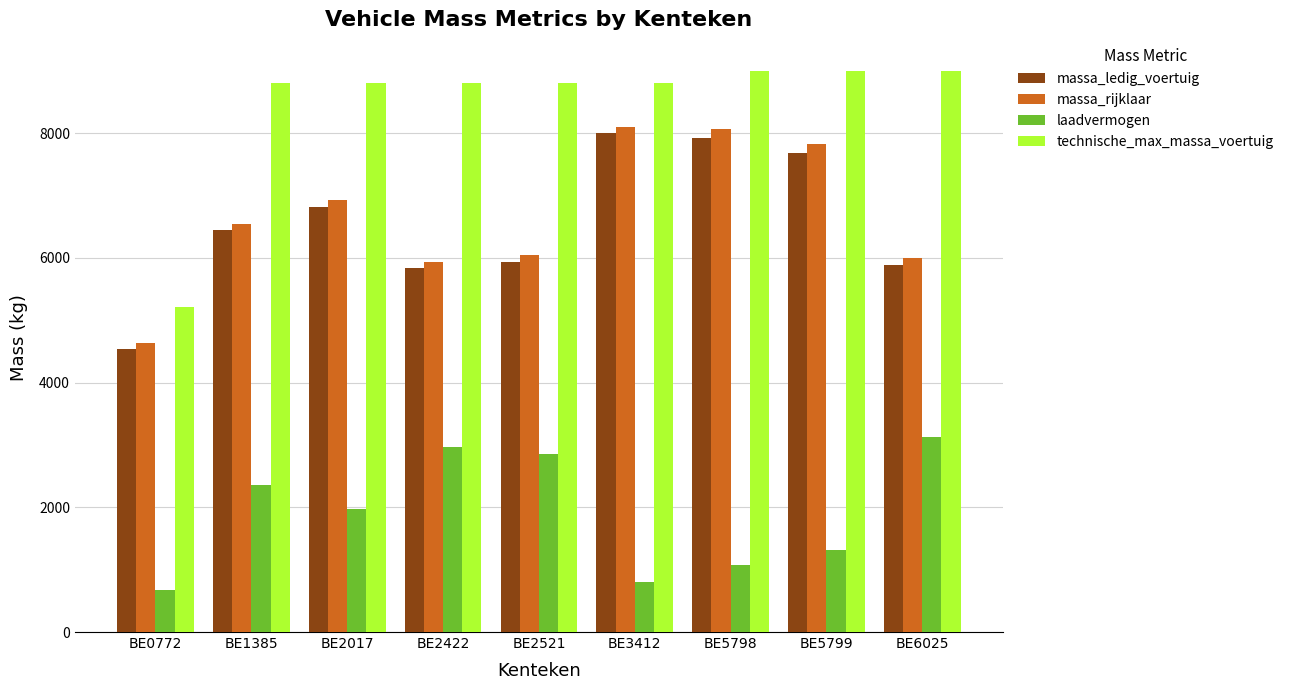

What is the smallest value displayed?

675